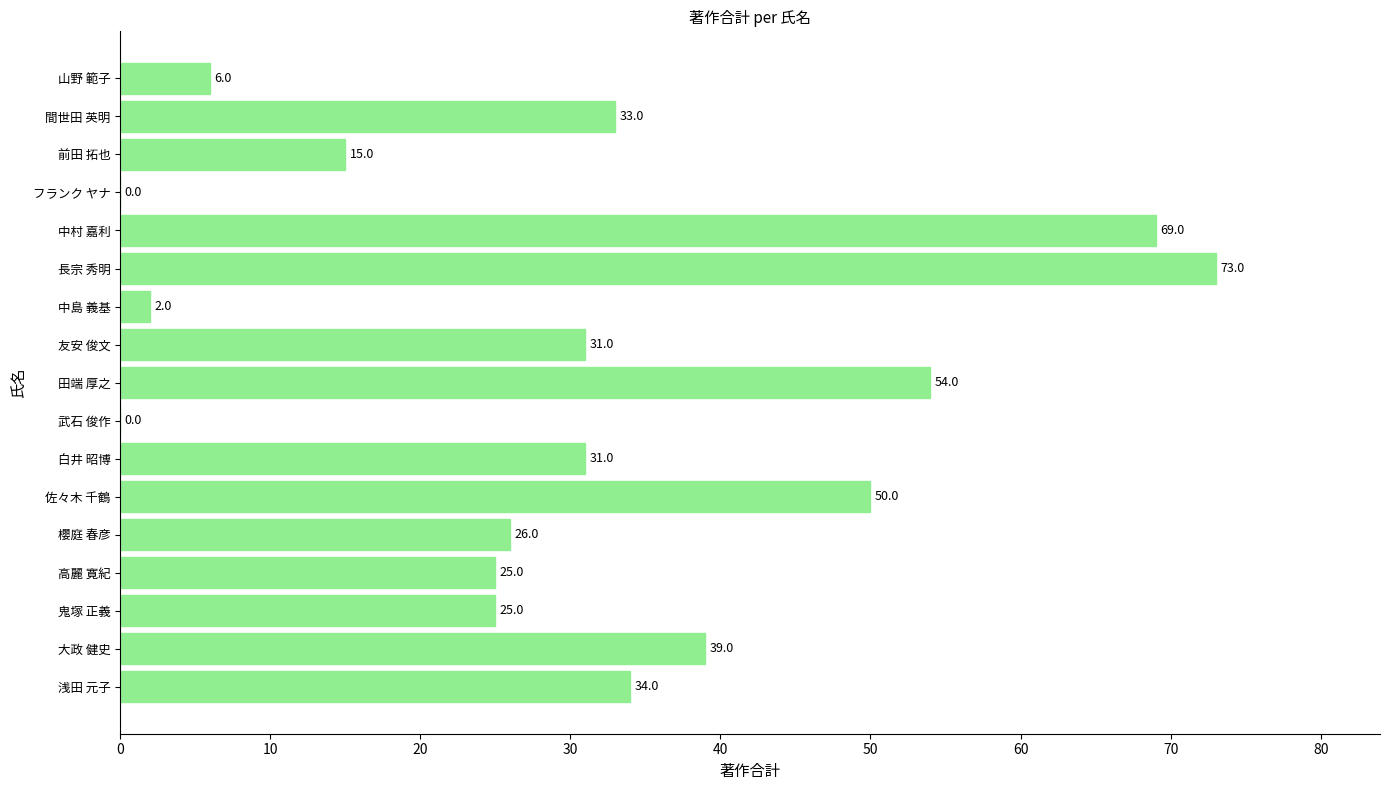

Which category has the highest value across all series?

長宗 秀明